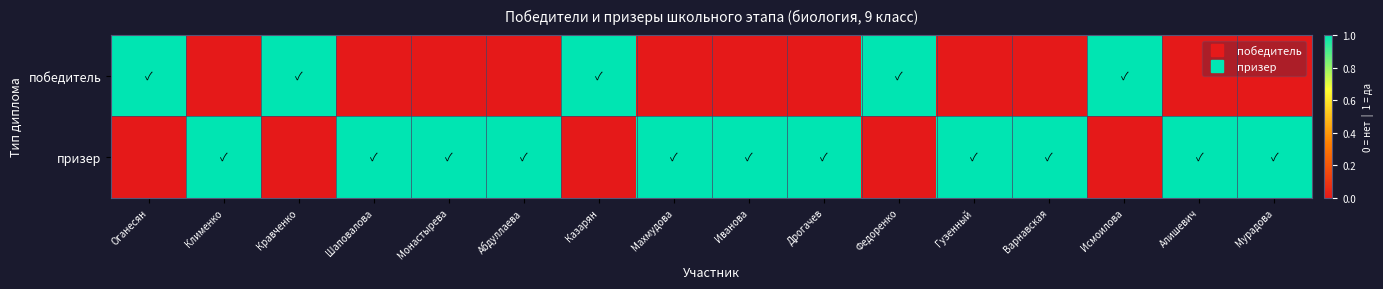

Reading left to right, what are all the values shown in this chart?

победитель: Оганесян=1	Клименко=0	Кравченко=1	Шаповалова=0	Монастырева=0	Абдуллаева=0	Казарян=1	Махмудова=0	Иванова=0	Дрогачев=0	Федоренко=1	Гузенный=0	Варнавская=0	Исмоилова=1	Алишевич=0	Мурадова=0
призер: Оганесян=0	Клименко=1	Кравченко=0	Шаповалова=1	Монастырева=1	Абдуллаева=1	Казарян=0	Махмудова=1	Иванова=1	Дрогачев=1	Федоренко=0	Гузенный=1	Варнавская=1	Исмоилова=0	Алишевич=1	Мурадова=1